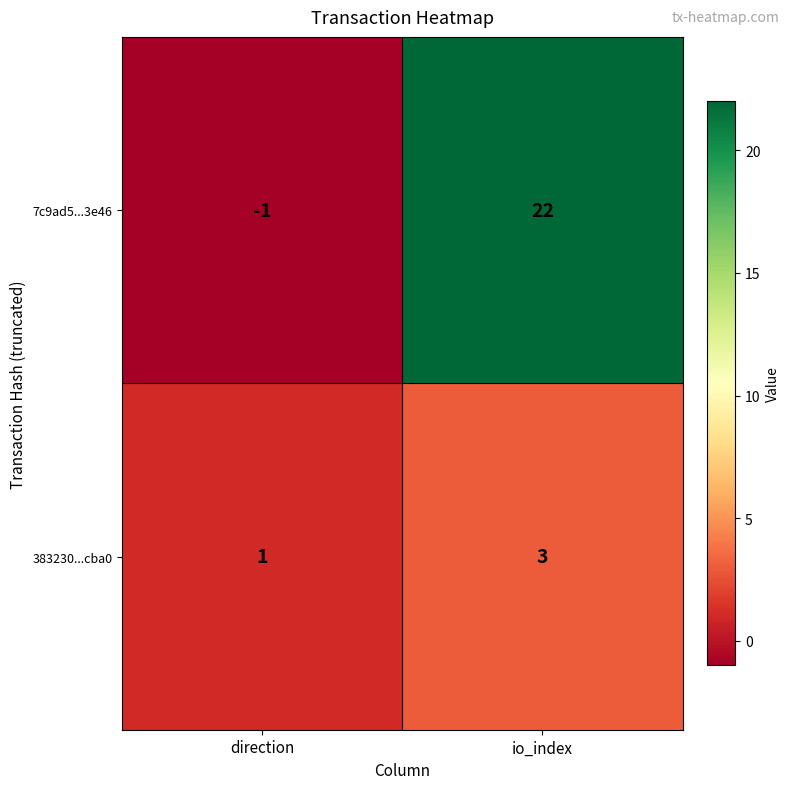

What is the sum of all 7c9ad5...3e46 values?

21